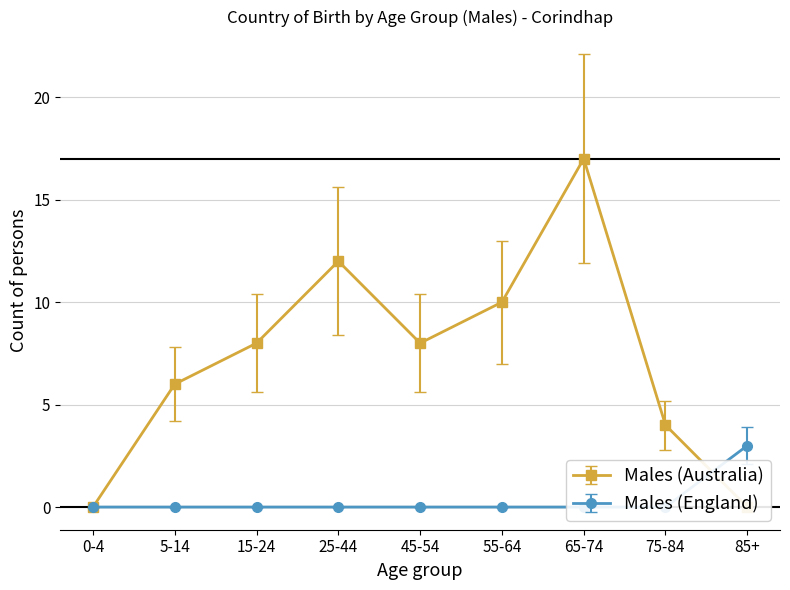

Where do Males (England) and Males (Australia) first cross each other?

75-84 and 85+